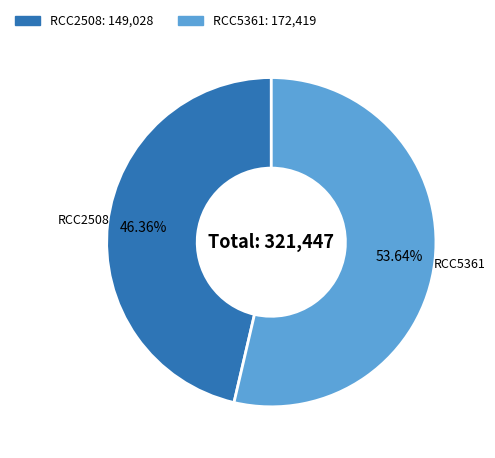

To the nearest percent, what is the difference between the largest and smallest slice percentages?

7%